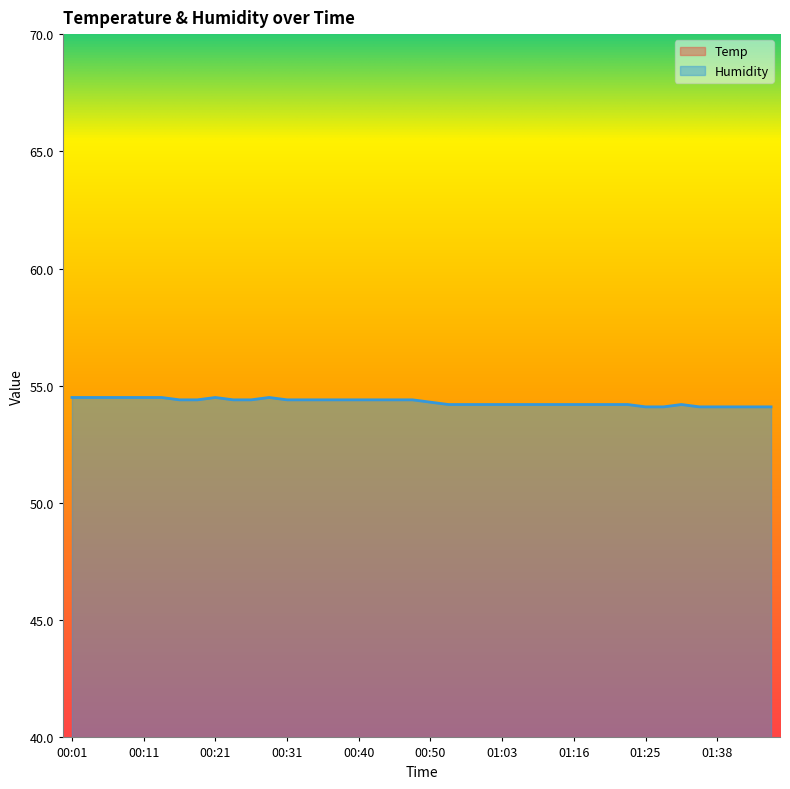

What is the difference between the Temp values at 01:21 and 01:05?

0.1